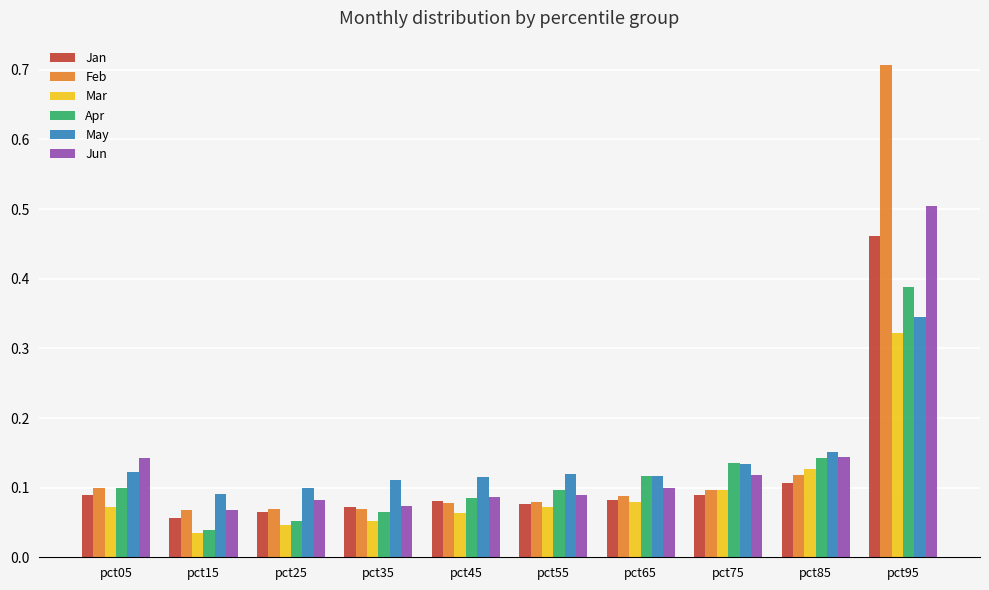

How many Apr values are between 0 and 1?

10